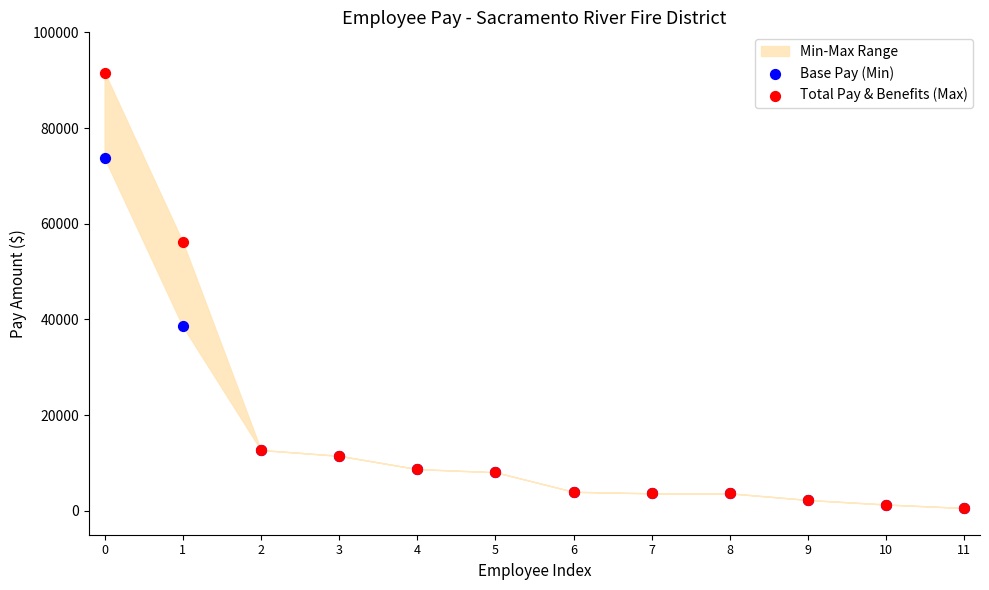

Across all series, what Y value is closest to 46085?

38568.0